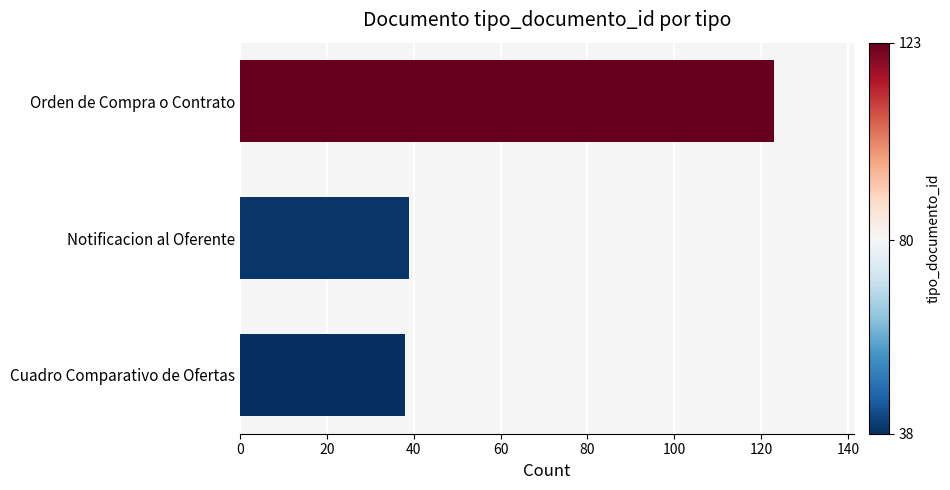

Where is the data nearest to the value 80?

Notificacion al Oferente